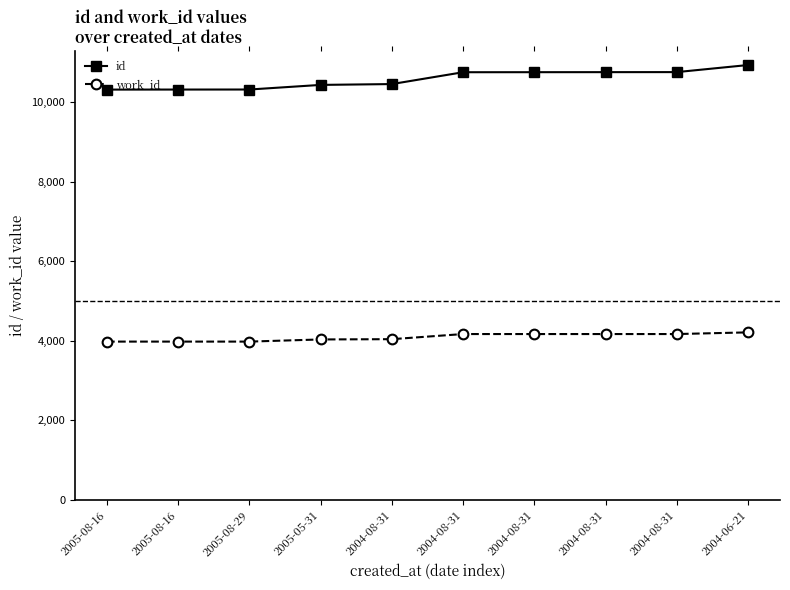

True or false: id and work_id intersect in this chart.

False